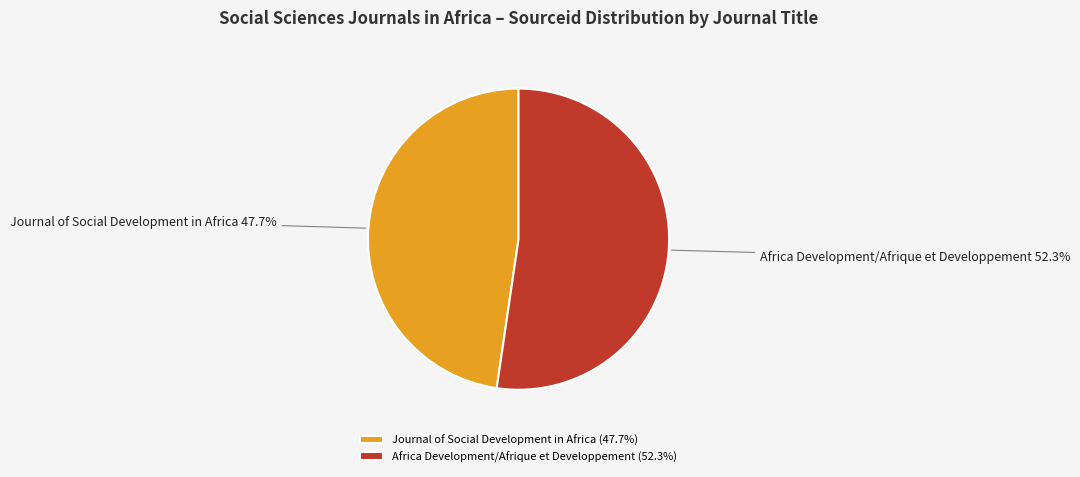

Does Africa Development/Afrique et Developpement account for over 50% of the chart?

Yes